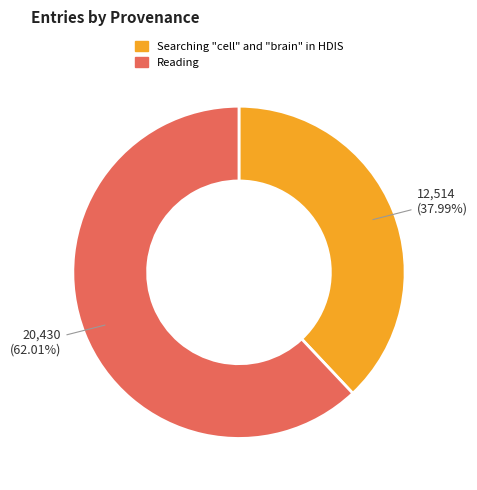

Does any single category account for the majority?

Yes